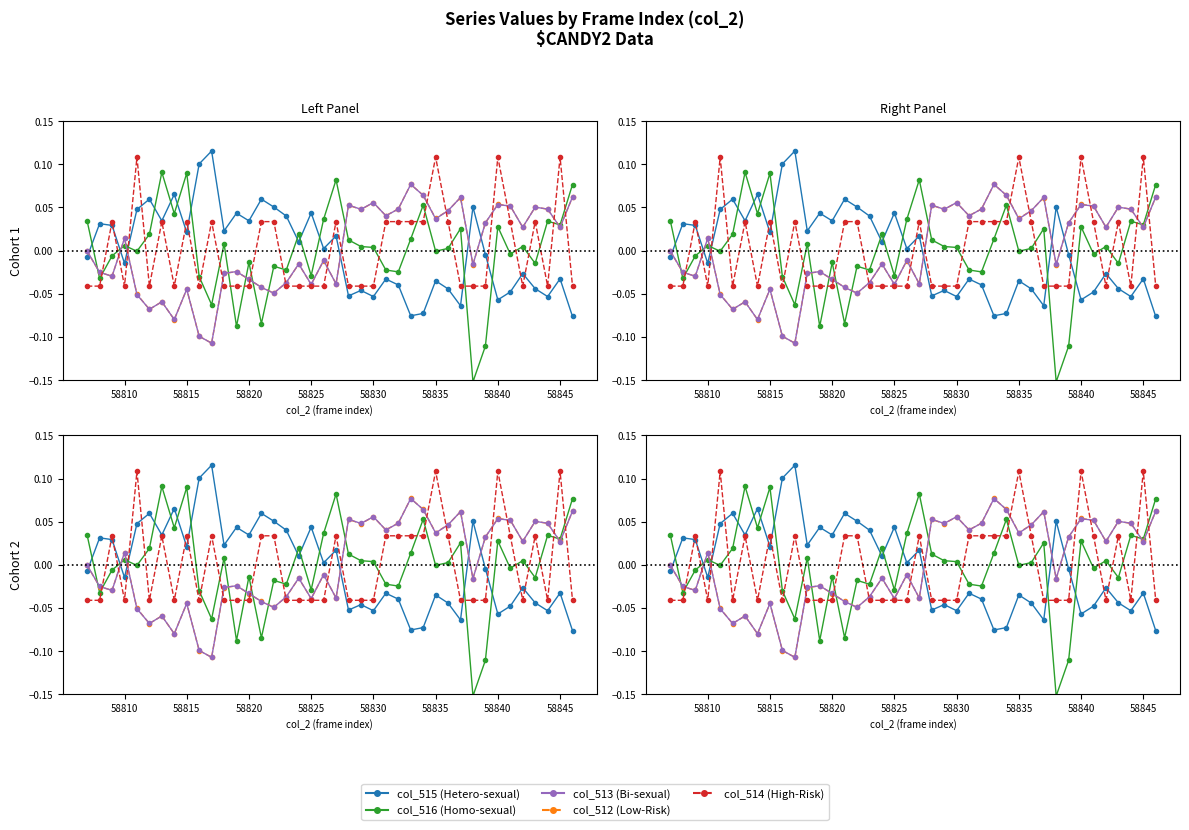

How many distinct data groups are displayed?

5